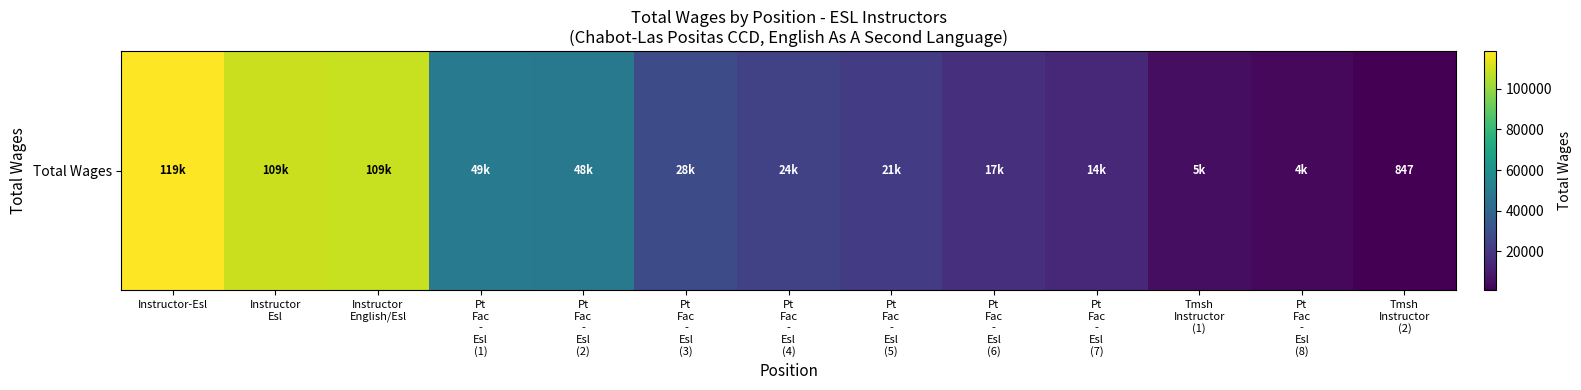

What is the change in value from Instructor
Esl to Pt
Fac
-
Esl
(1)?

-60111